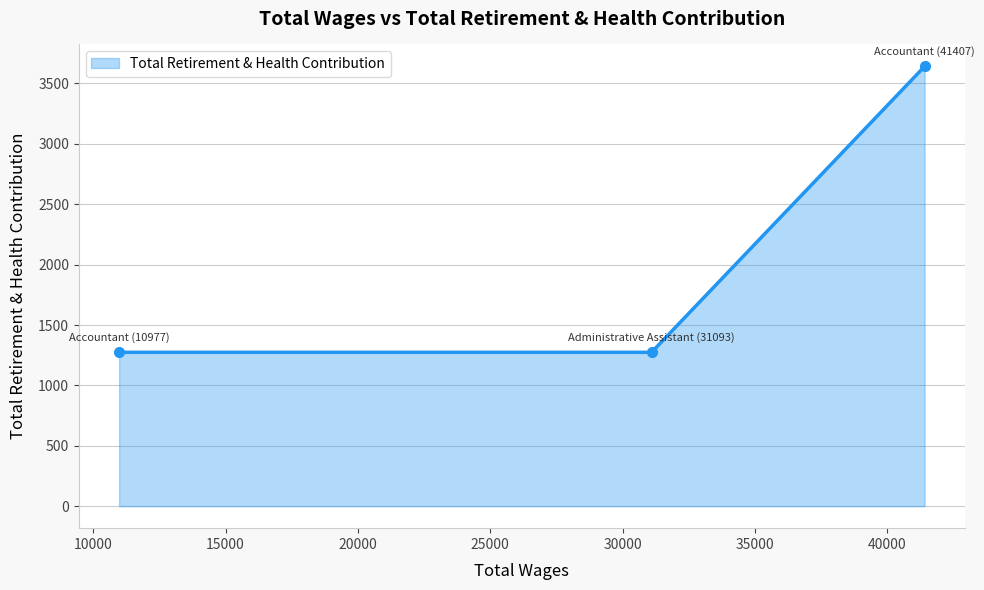

What is the value of the 3rd point from the left?

3641